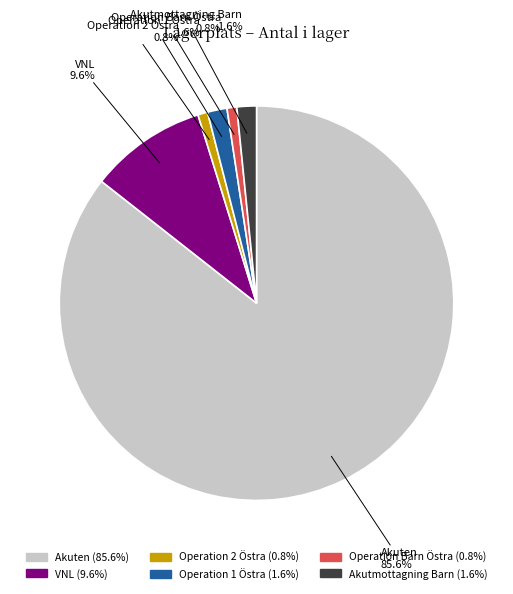

What portion of the pie excludes Akuten?

14.4%